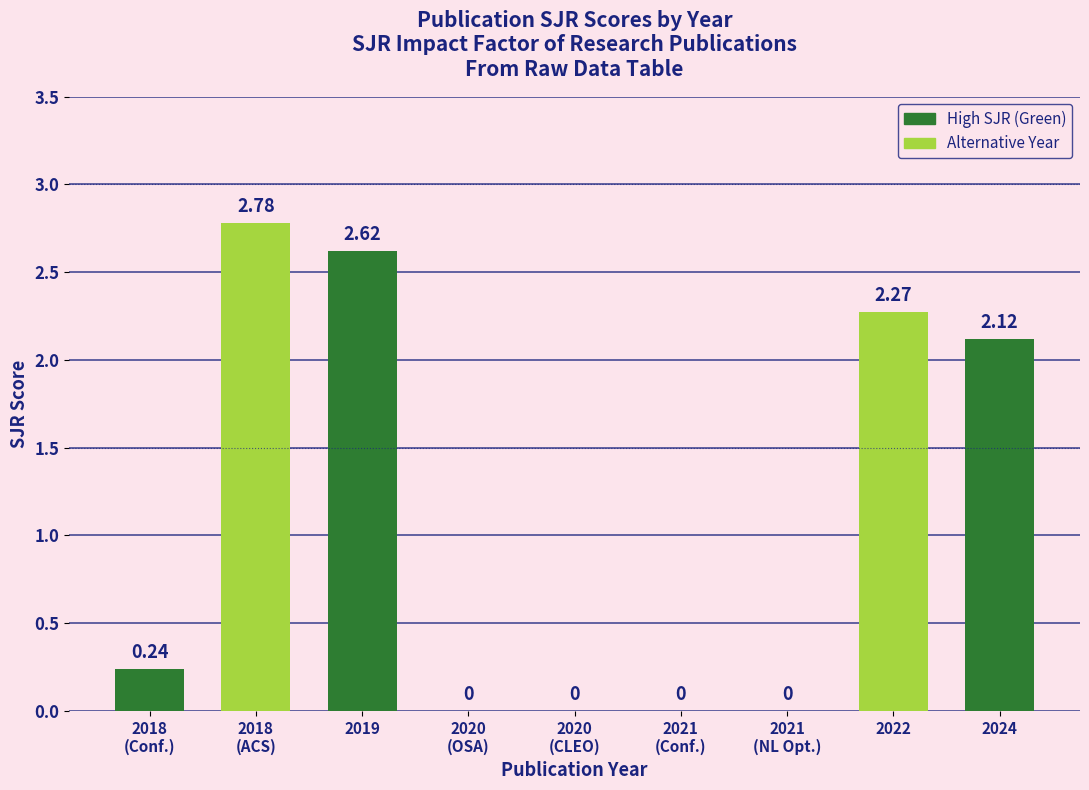

What is the sum of all values?

10.0